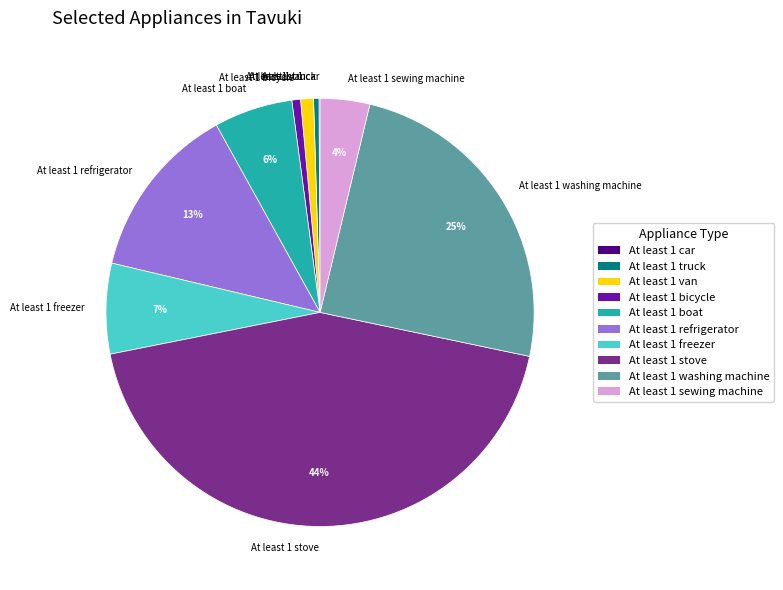

Does any single category account for the majority?

No